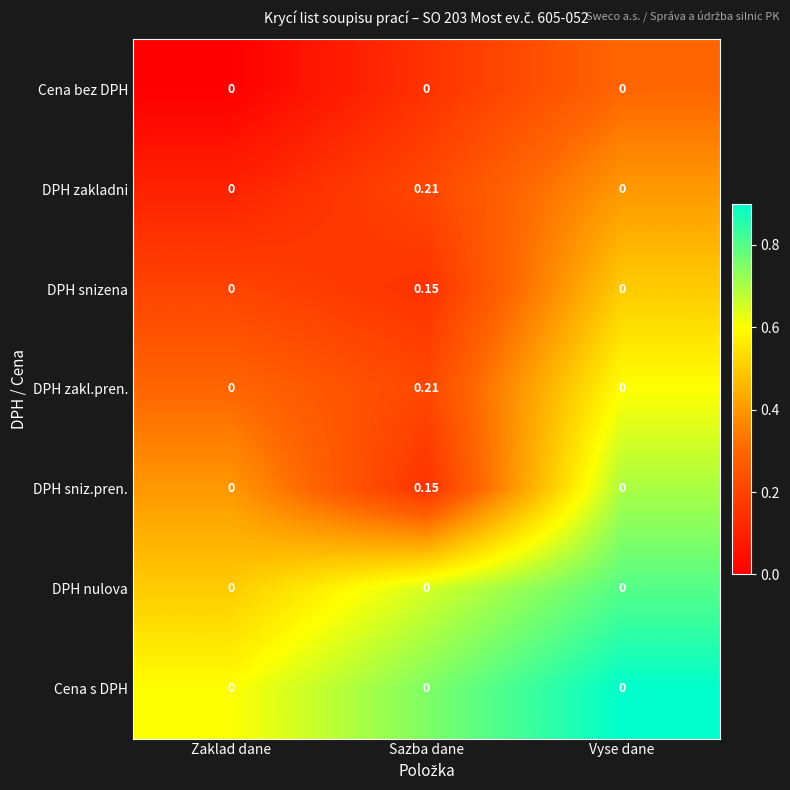

At which label does DPH zakladni reach its peak?

Sazba dane